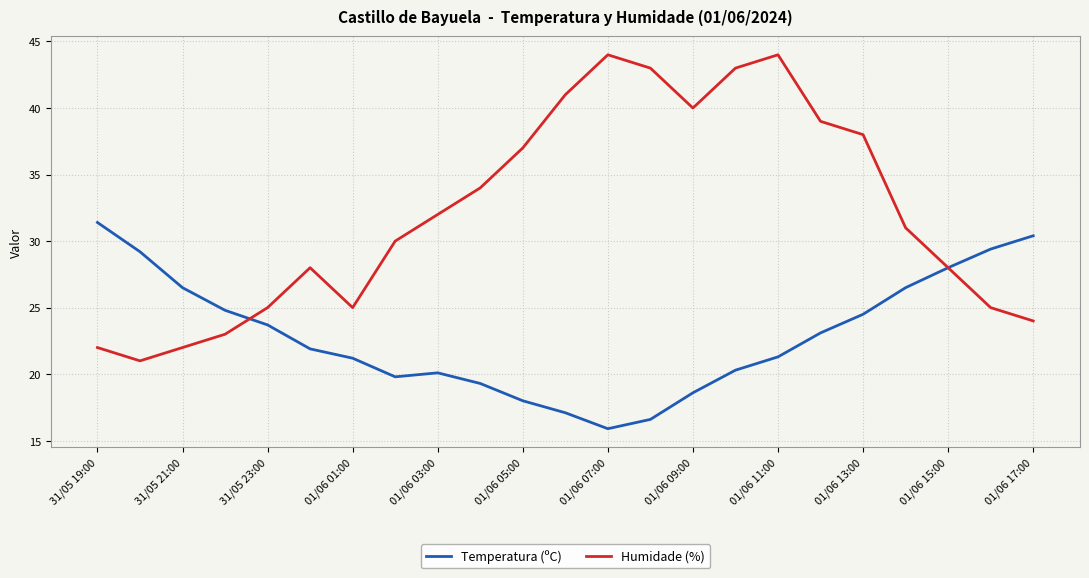

Rank the series by their average value, from highest to lowest.

Humidade (%), Temperatura (ºC)